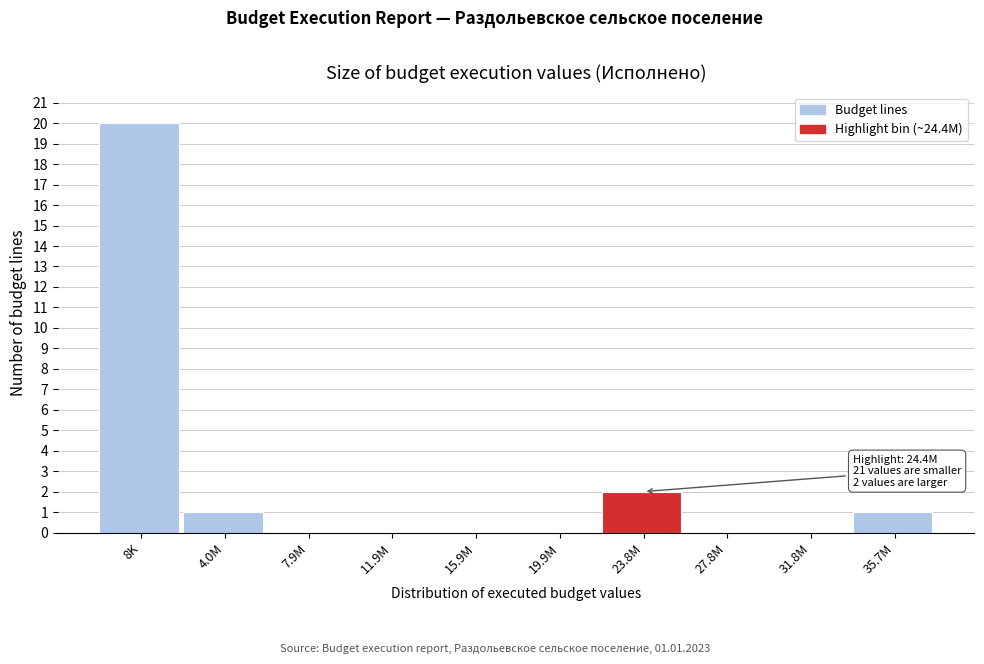

Reading right to left, what are all the values shown in this chart?

35.7M=1	31.8M=0	27.8M=0	23.8M=2	19.9M=0	15.9M=0	11.9M=0	7.9M=0	4.0M=1	8K=20